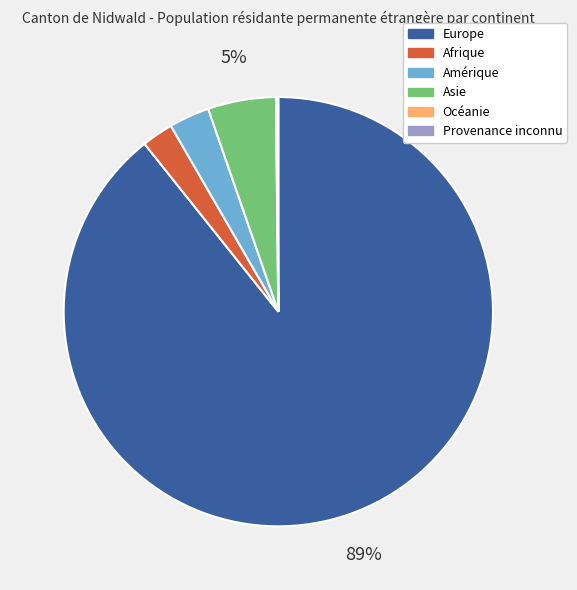

What is the majority slice?

Europe